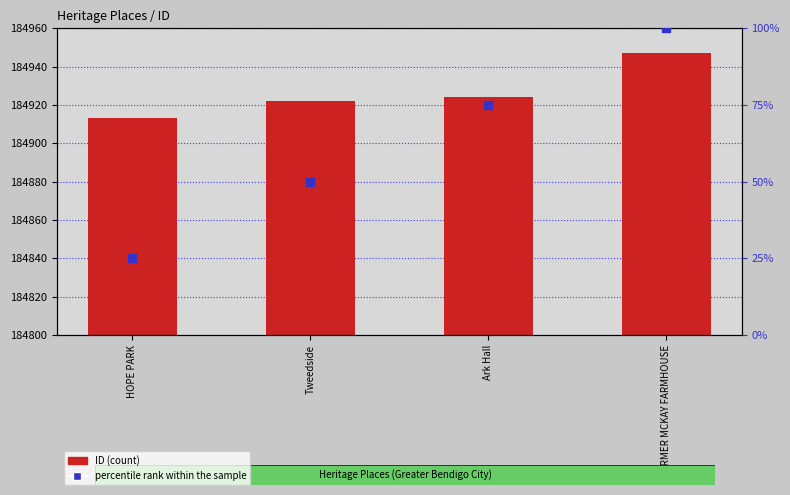

At how many categories does at least one series exceed 34769?

4